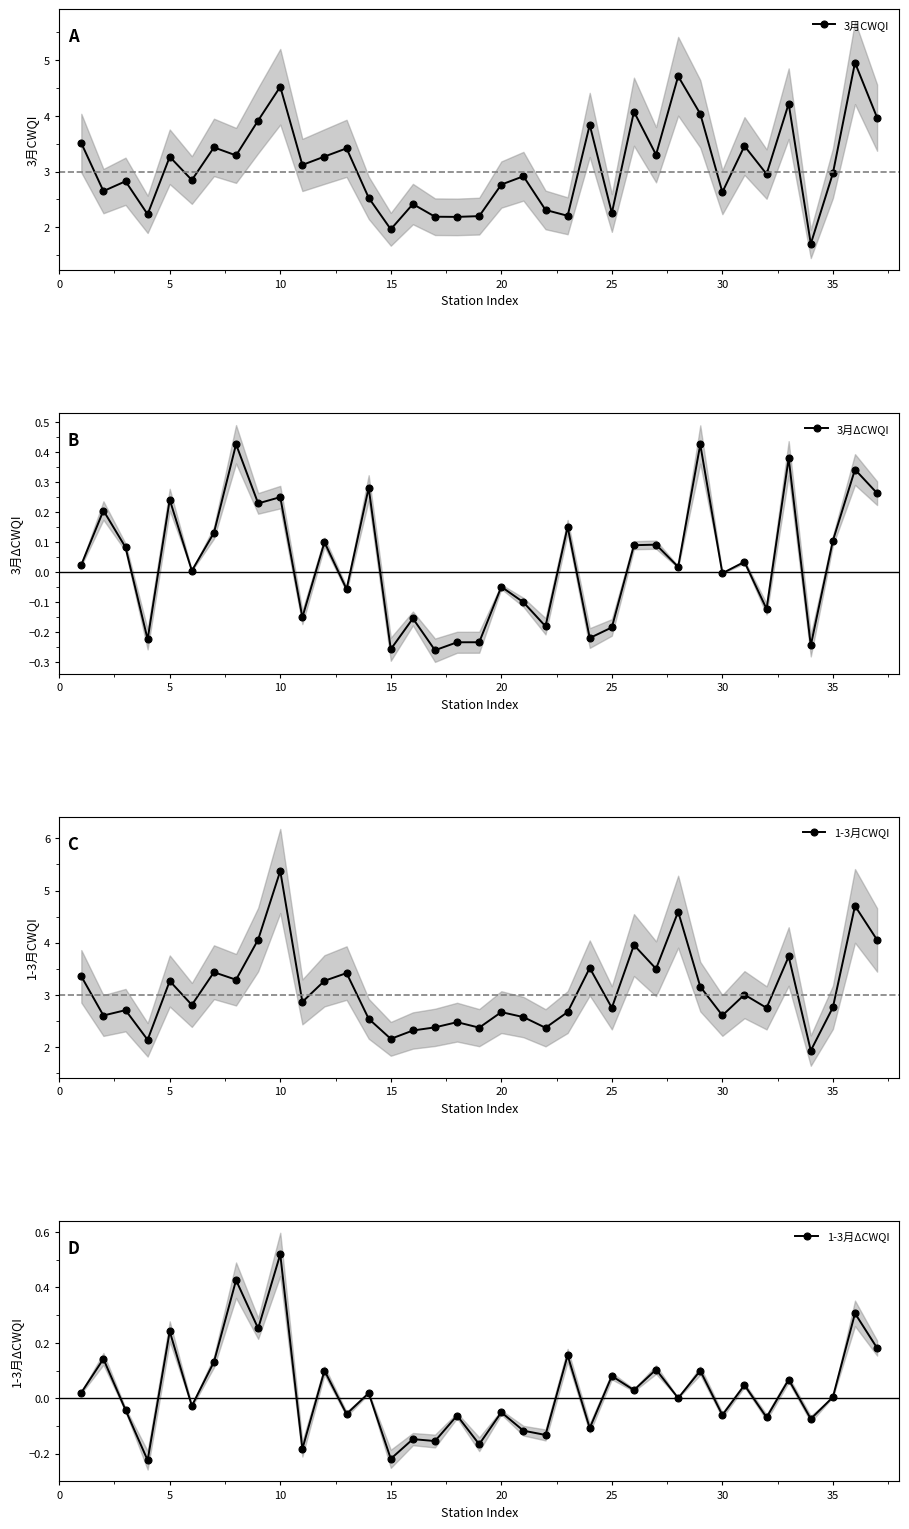

Reading left to right, what are all the values shown in this chart?

3月CWQI: 3.5	2.7	2.8	2.2	3.3	2.8	3.4	3.3	3.9	4.5	3.1	3.3	3.4	2.5	2.0	2.4	2.2	2.2	2.2	2.8	2.9	2.3	2.2	3.8	2.3	4.1	3.3	4.7	4.0	2.6	3.5	3.0	4.2	1.7	3.0	5.0	4.0
3月ΔCWQI: 0.0	0.2	0.1	-0.2	0.2	0.0	0.1	0.4	0.2	0.3	-0.2	0.1	-0.1	0.3	-0.3	-0.2	-0.3	-0.2	-0.2	-0.0	-0.1	-0.2	0.2	-0.2	-0.2	0.1	0.1	0.0	0.4	-0.0	0.0	-0.1	0.4	-0.2	0.1	0.3	0.3
1-3月CWQI: 3.4	2.6	2.7	2.1	3.3	2.8	3.4	3.3	4.1	5.4	2.9	3.3	3.4	2.5	2.2	2.3	2.4	2.5	2.4	2.7	2.6	2.4	2.7	3.5	2.8	4.0	3.5	4.6	3.2	2.6	3.0	2.8	3.7	1.9	2.8	4.7	4.1
1-3月ΔCWQI: 0.0	0.1	-0.0	-0.2	0.2	-0.0	0.1	0.4	0.3	0.5	-0.2	0.1	-0.1	0.0	-0.2	-0.1	-0.2	-0.1	-0.2	-0.1	-0.1	-0.1	0.2	-0.1	0.1	0.0	0.1	0.0	0.1	-0.1	0.0	-0.1	0.1	-0.1	0.0	0.3	0.2